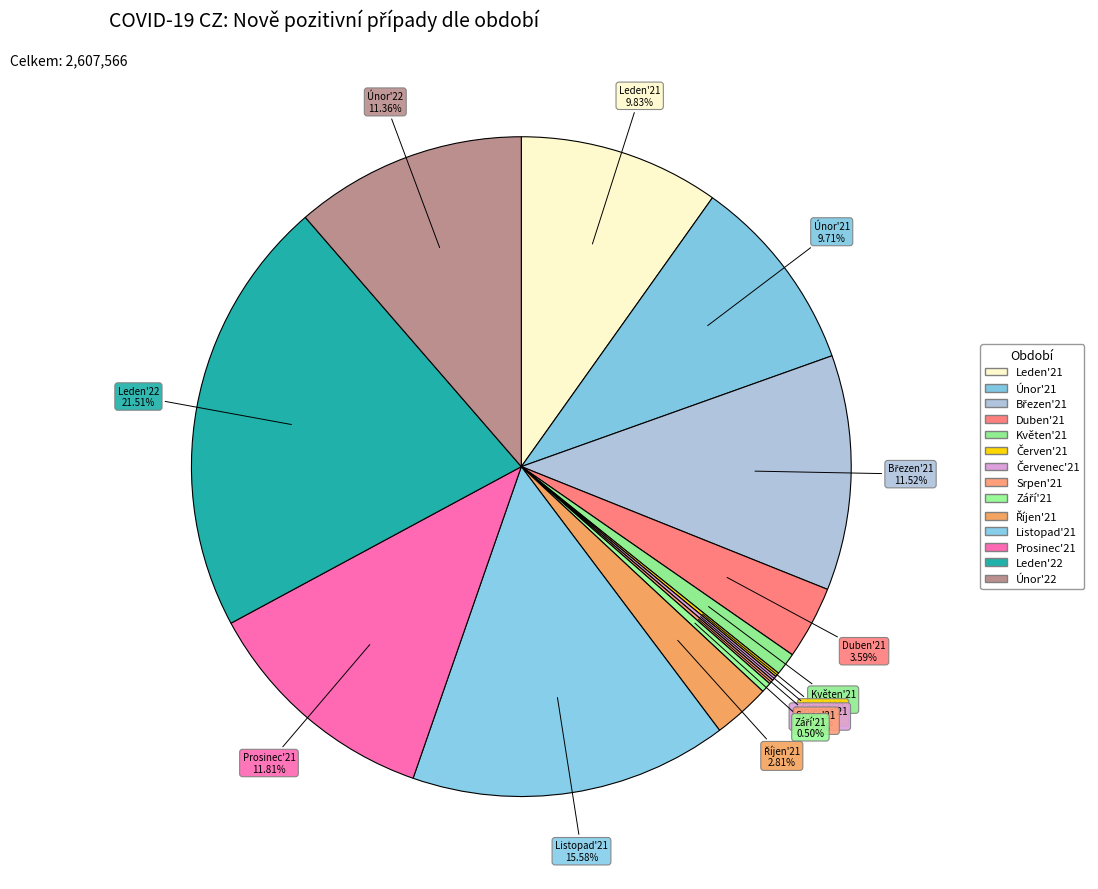

What is the largest slice in the pie chart?

Leden'22